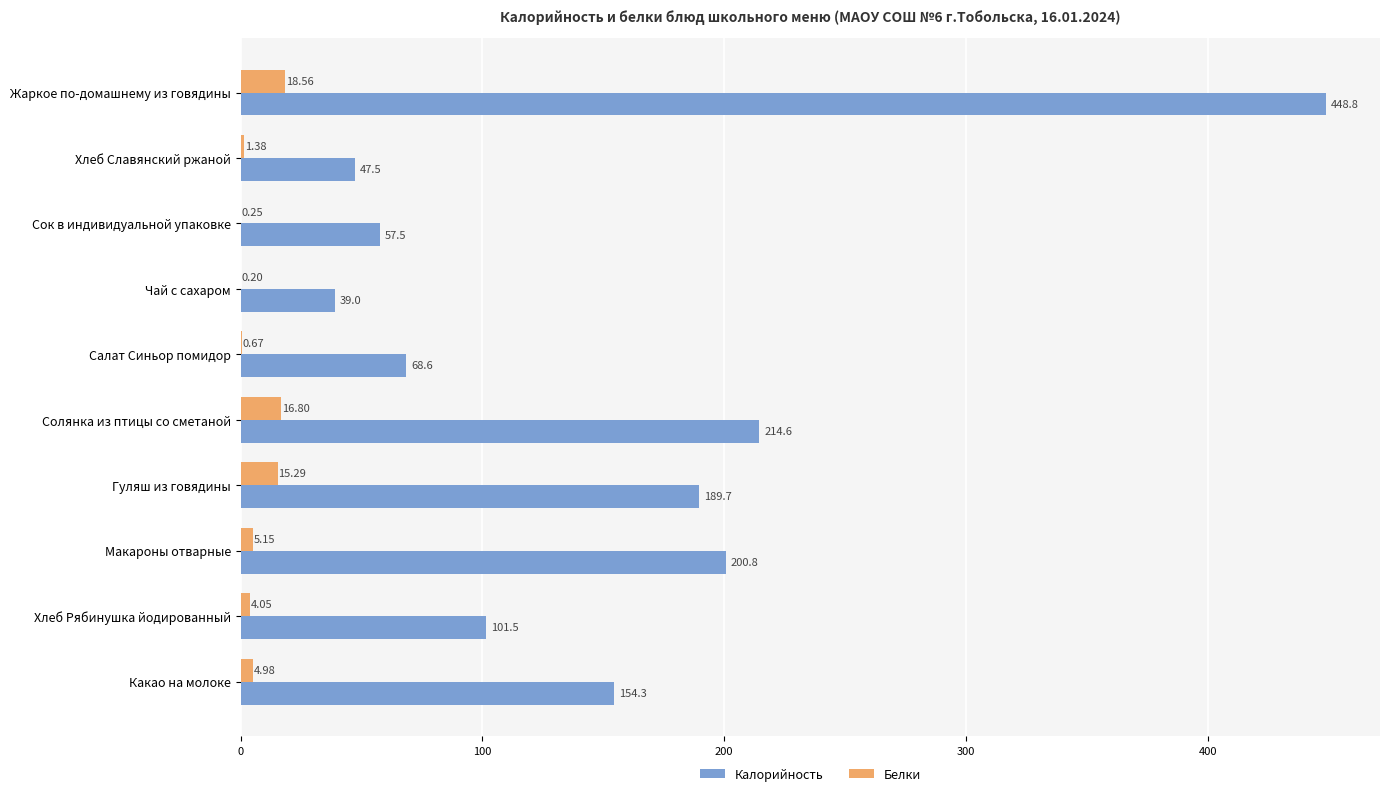

Which label corresponds to the largest value in the chart?

Жаркое по-домашнему из говядины